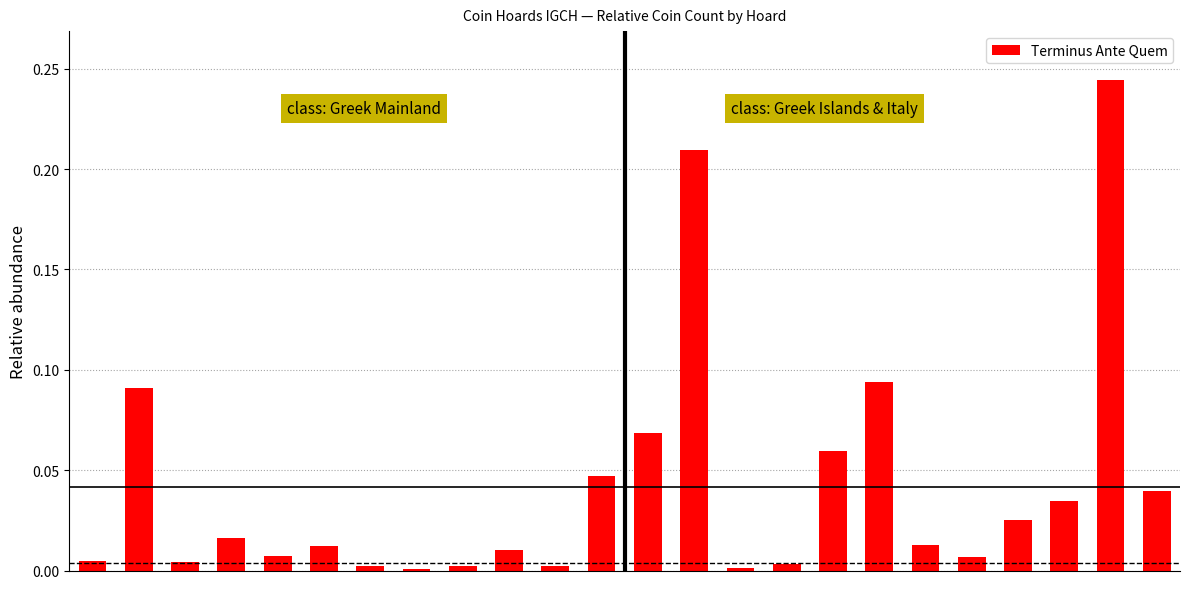

What is the sum of all values?

1.0